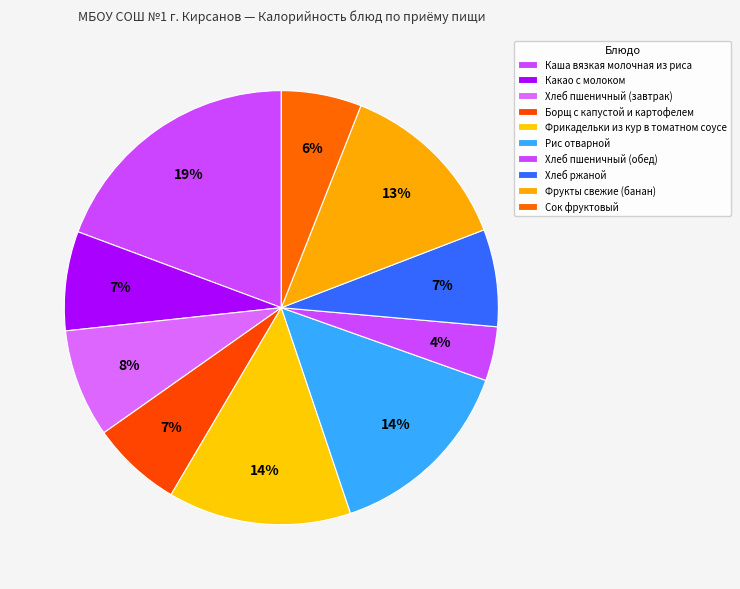

The Хлеб ржаной slice represents 7% of the pie. True or false?

True